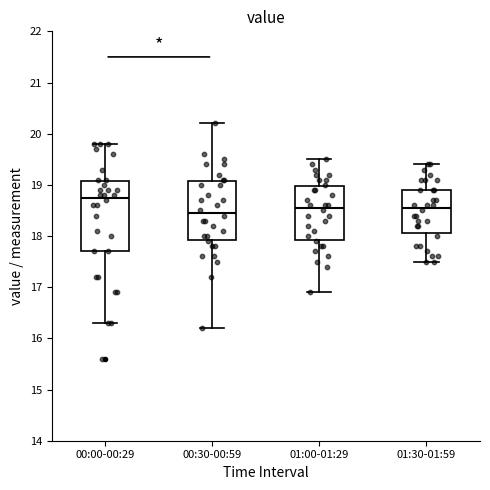

Where does the upper whisker of the box for 01:00-01:29 end on the y-axis? The values are not printed on the chart, so give them approximately, as read against the axis.

19.5